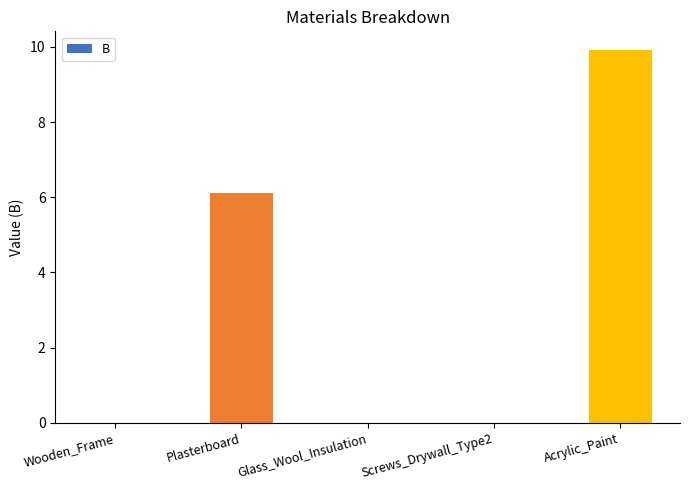

The chart shows a value of 6.1 at Plasterboard. True or false?

True